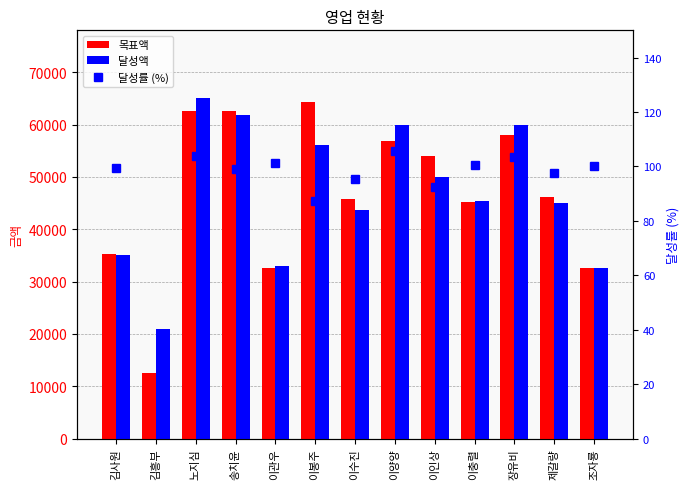

What is the difference between the second highest and minimum values in the 달성률 (%) series?

18.5